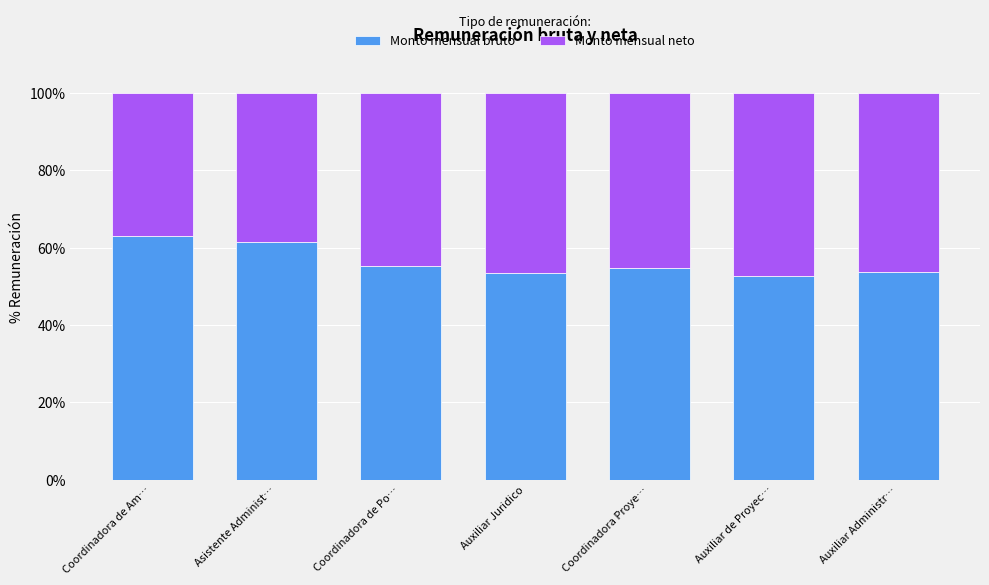

At which label does Monto mensual bruto first exceed 54?

Coordinadora de Am…